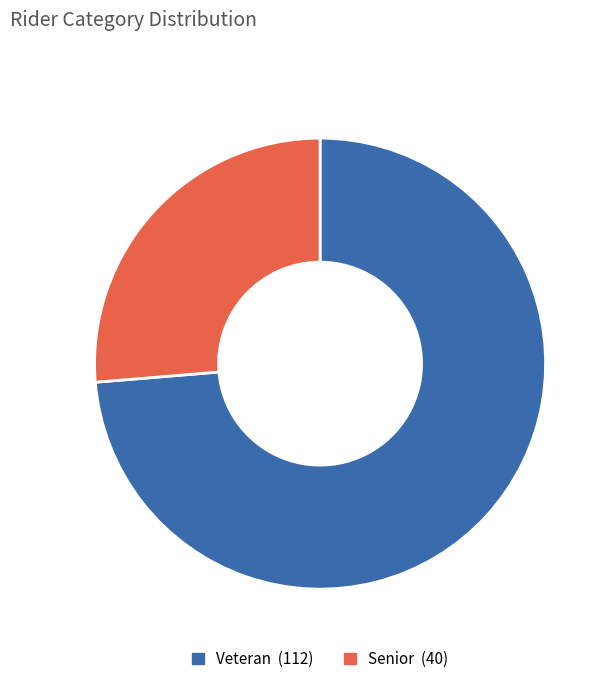

Rank the categories by value from highest to lowest.

Veteran, Senior